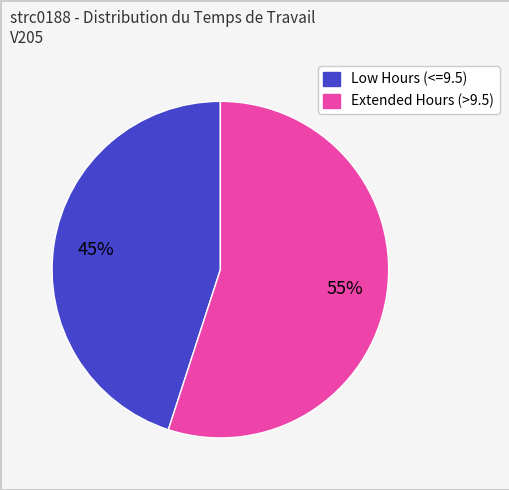

To the nearest percent, what is the difference between the largest and smallest slice percentages?

10%